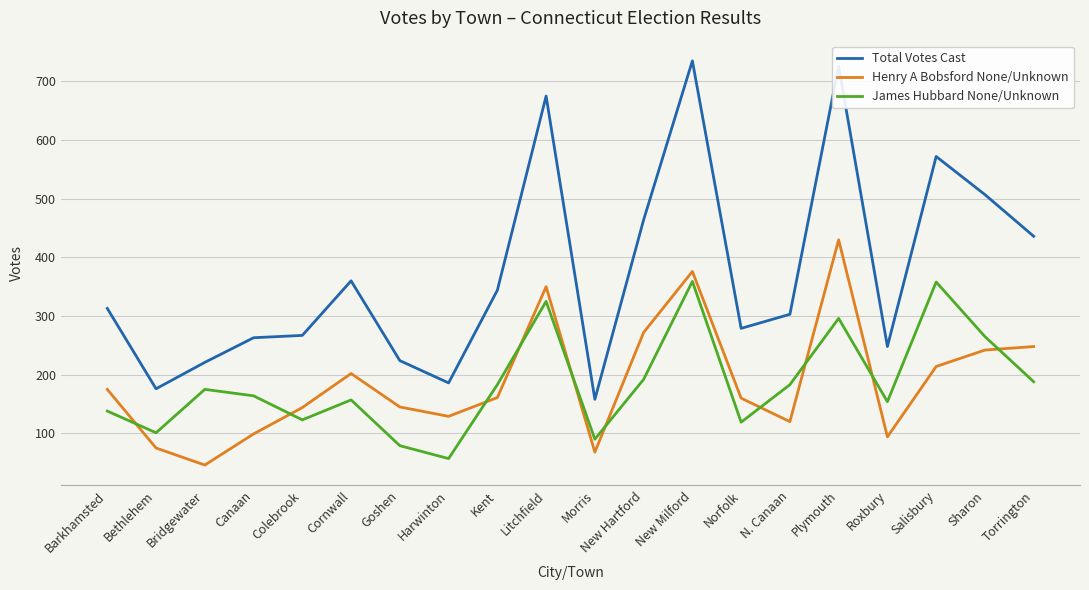

True or false: James Hubbard None/Unknown and Total Votes Cast intersect in this chart.

False